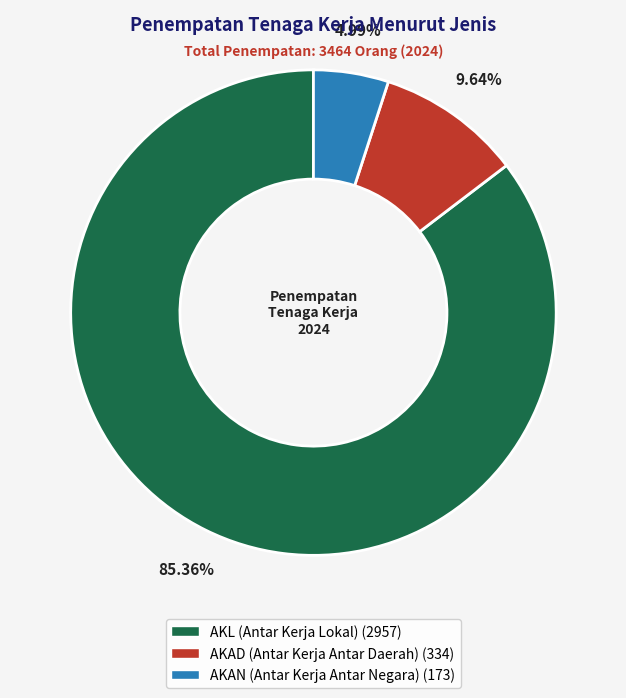

Count the number of slices in the pie.

3